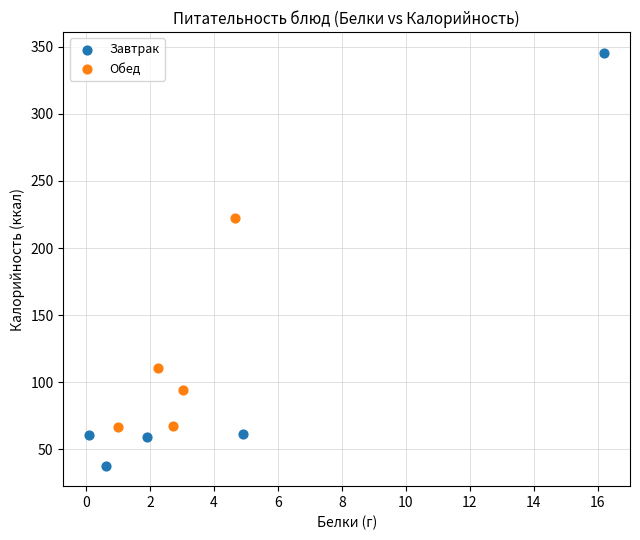

Which series reaches the maximum Y coordinate?

Завтрак